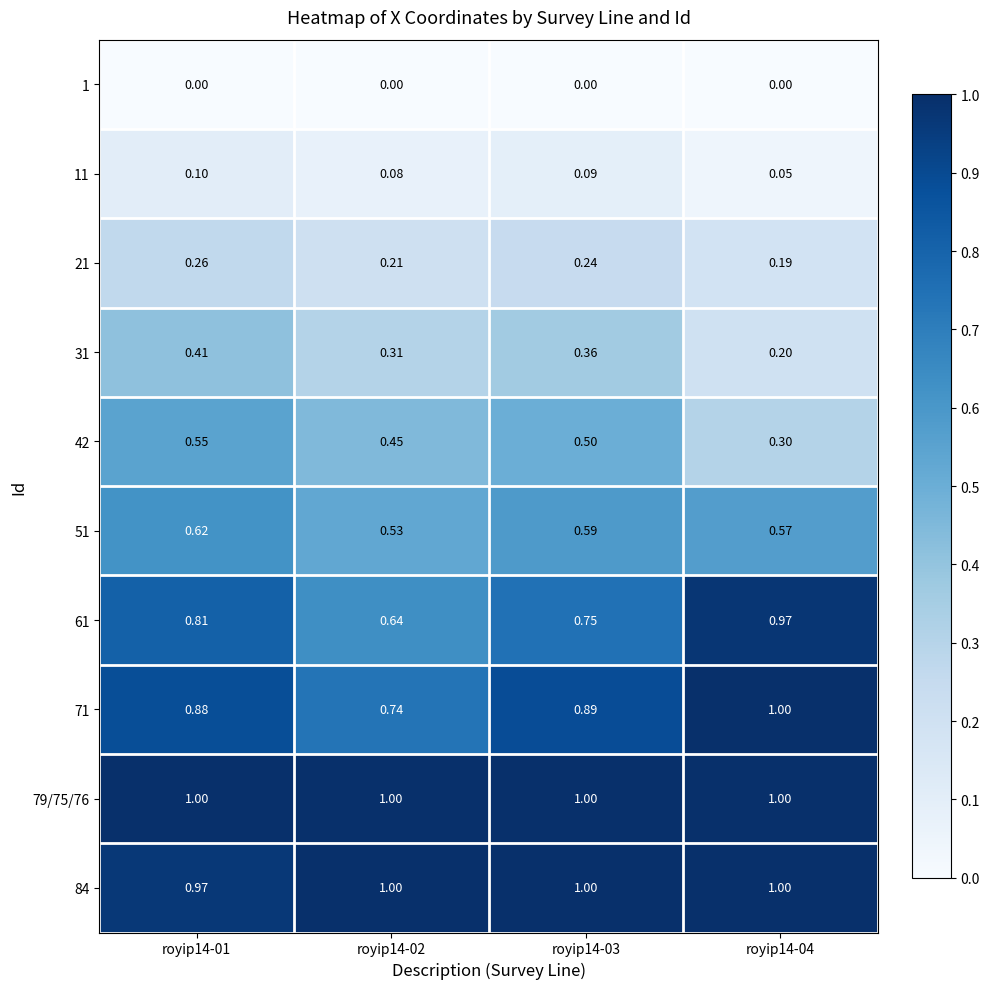

Which series has the widest spread of values?

61